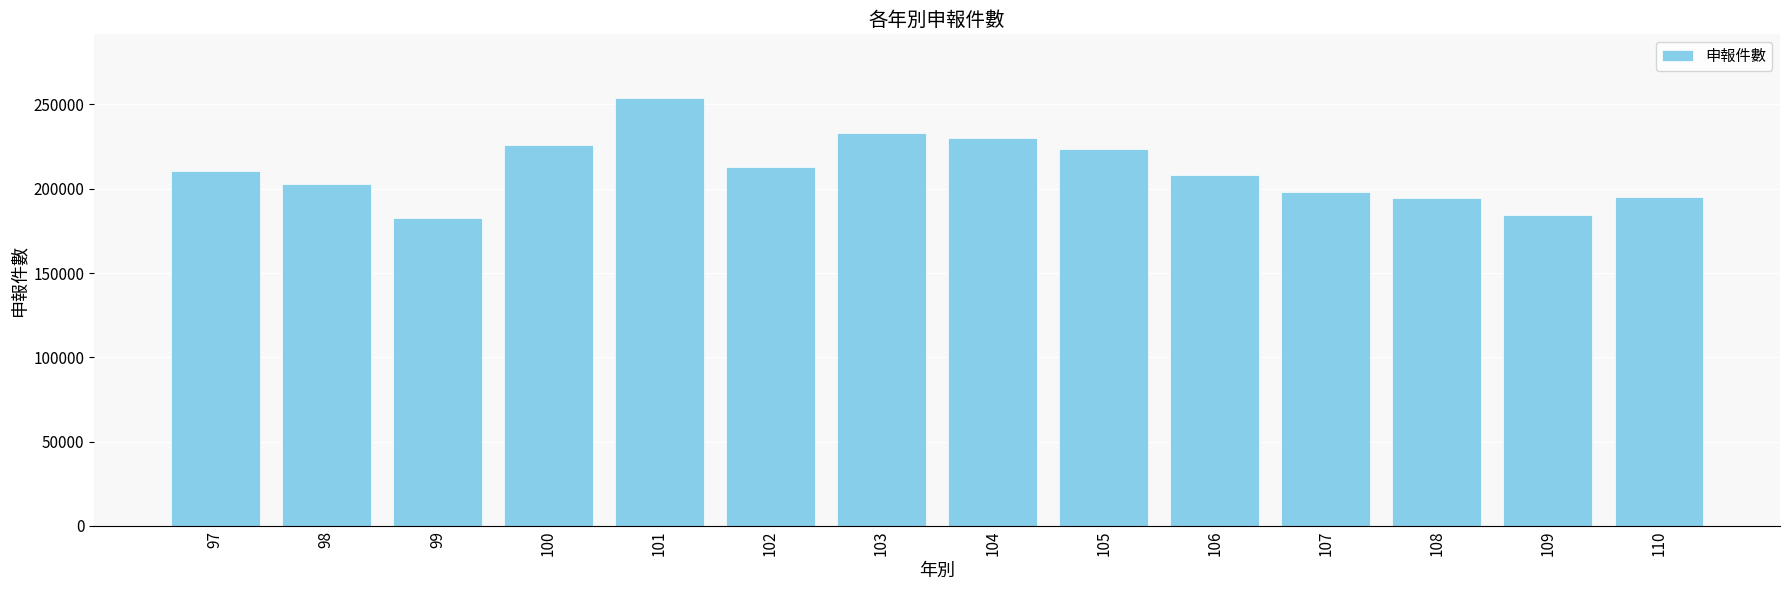

What is the smallest value displayed?

182413